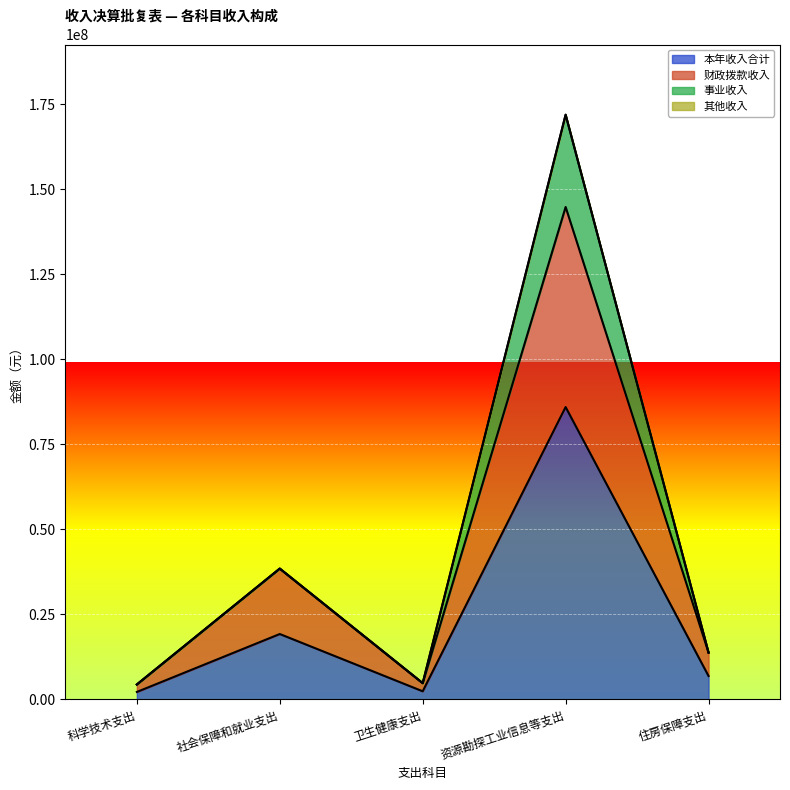

Reading left to right, extract all data points from this chart.

本年收入合计: 科学技术支出=2193400.0	社会保障和就业支出=19222319.4	卫生健康支出=2389623.2	资源勘探工业信息等支出=85934439.2	住房保障支出=6881770.0
财政拨款收入: 科学技术支出=4386800.0	社会保障和就业支出=38444638.8	卫生健康支出=4779246.4	资源勘探工业信息等支出=144736863.1	住房保障支出=13763540.0
事业收入: 科学技术支出=4386800.0	社会保障和就业支出=38444638.8	卫生健康支出=4779246.4	资源勘探工业信息等支出=171868878.4	住房保障支出=13763540.0
其他收入: 科学技术支出=4386800.0	社会保障和就业支出=38444638.8	卫生健康支出=4779246.4	资源勘探工业信息等支出=171845532.0	住房保障支出=13763540.0